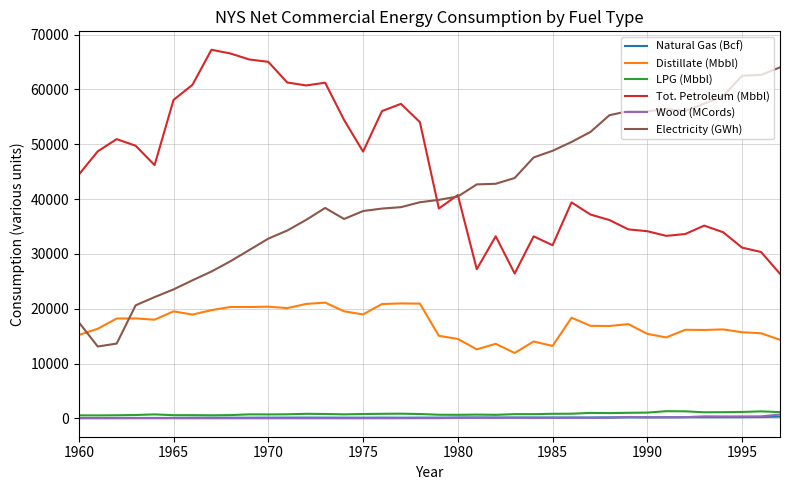

What are all the series names shown in the legend?

Natural Gas (Bcf), Distillate (Mbbl), LPG (Mbbl), Tot. Petroleum (Mbbl), Wood (MCords), Electricity (GWh)